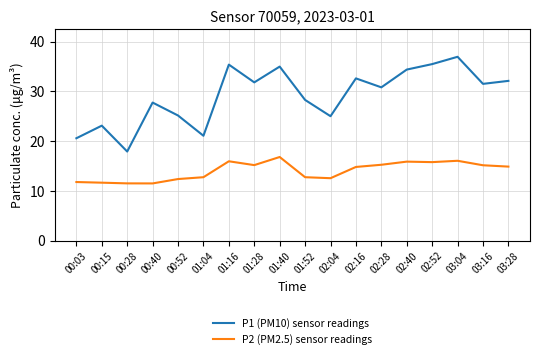

What is the approximate value of P1 (PM10) sensor readings at 00:15?

23.1